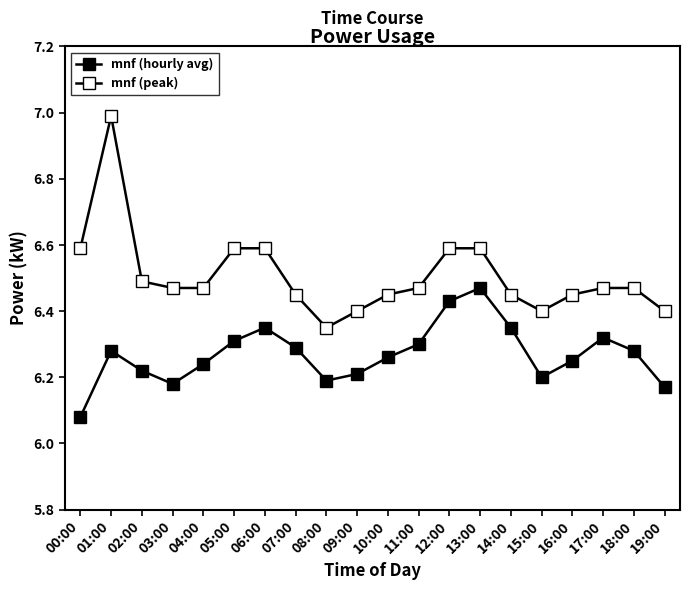

Count the number of categories in the chart.

20